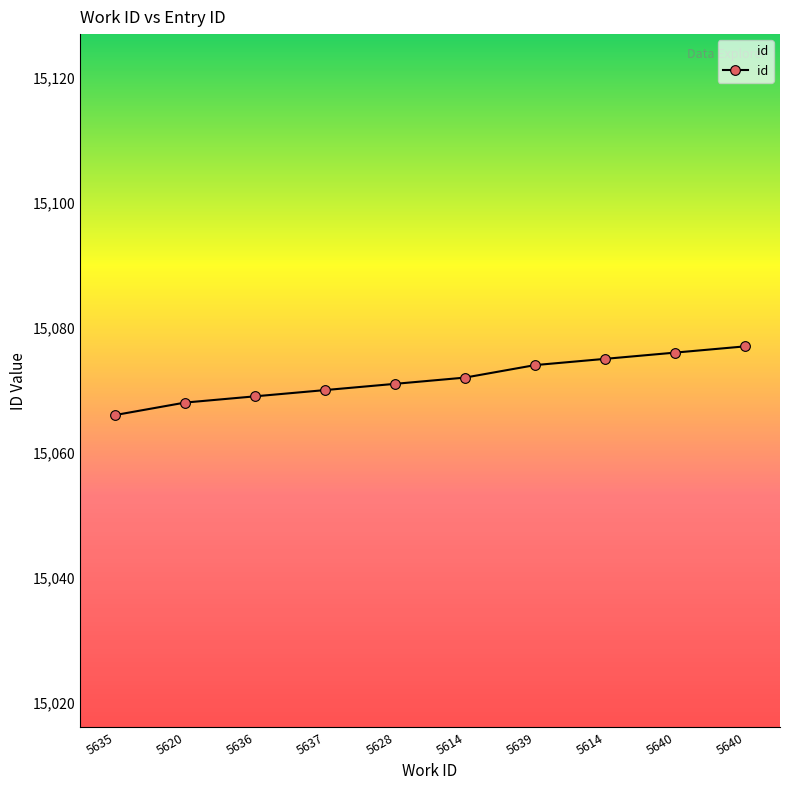

How many values are below 15072?

5